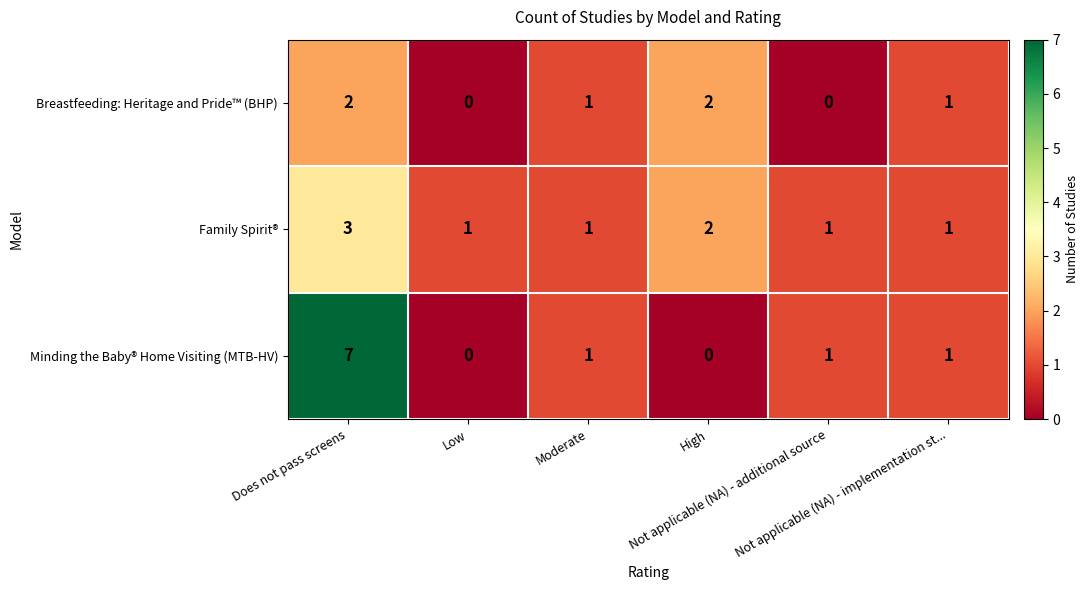

Rank the series by their maximum value, from lowest to highest.

Breastfeeding: Heritage and Pride™ (BHP), Family Spirit®, Minding the Baby® Home Visiting (MTB-HV)